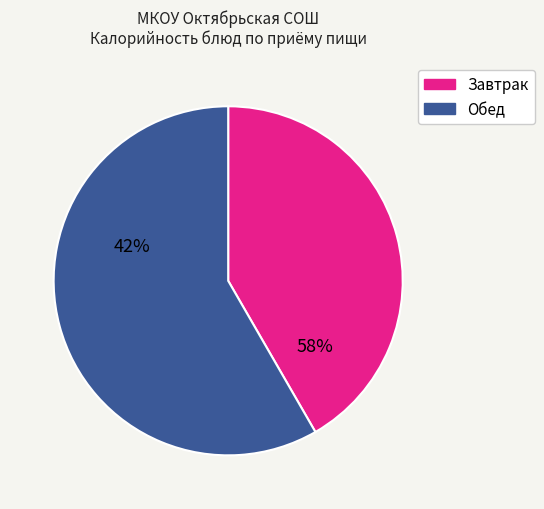

Is there a majority slice in this chart?

Yes